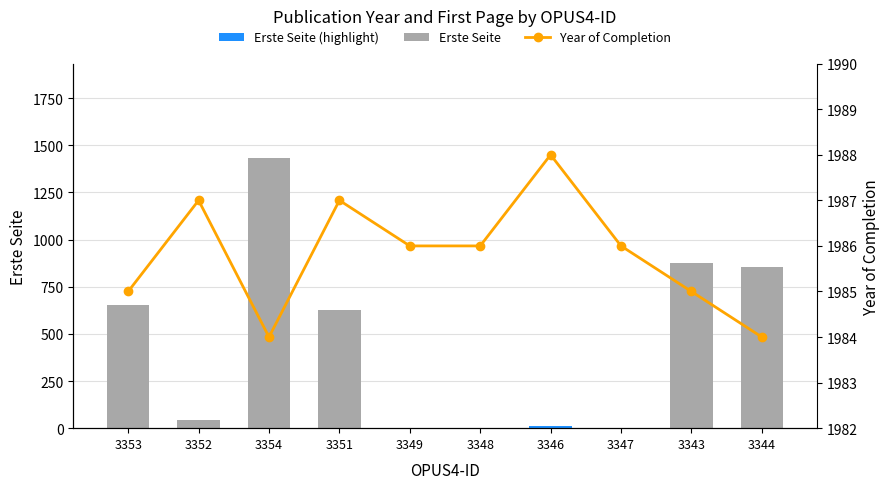

How many groups of bars are there?

10